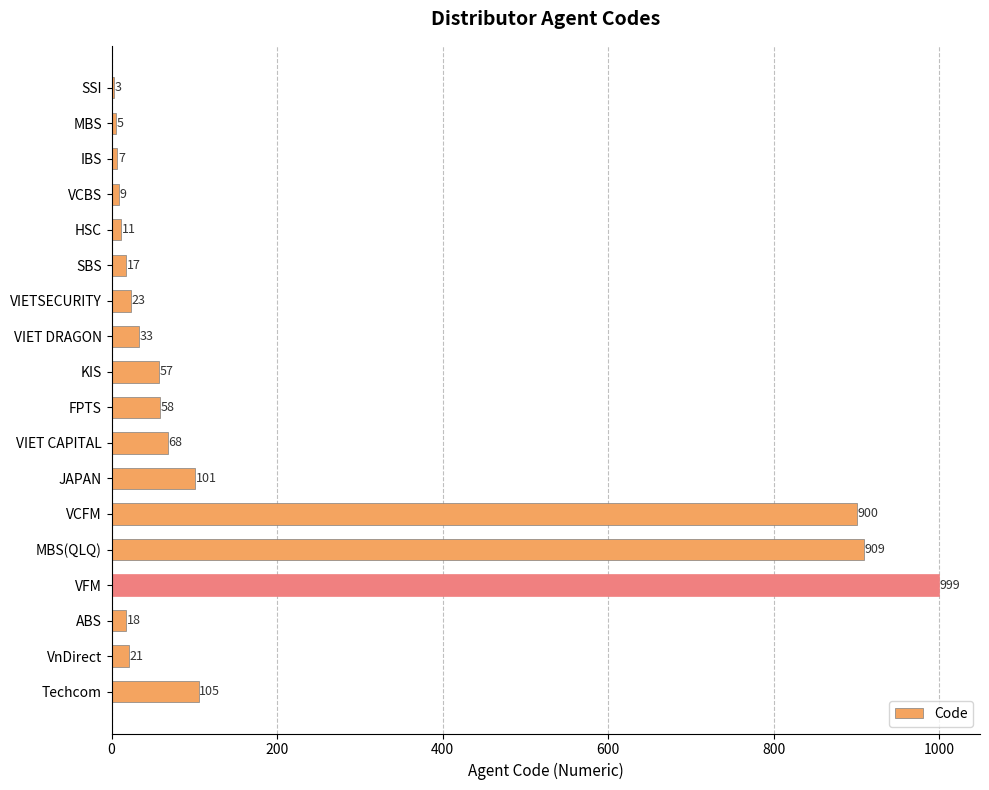

What is the change in value from VIET CAPITAL to VnDirect?

-47